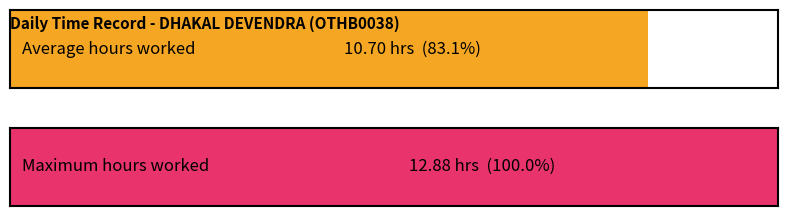

True or false: Low has a value of 15.5 at 4.

False